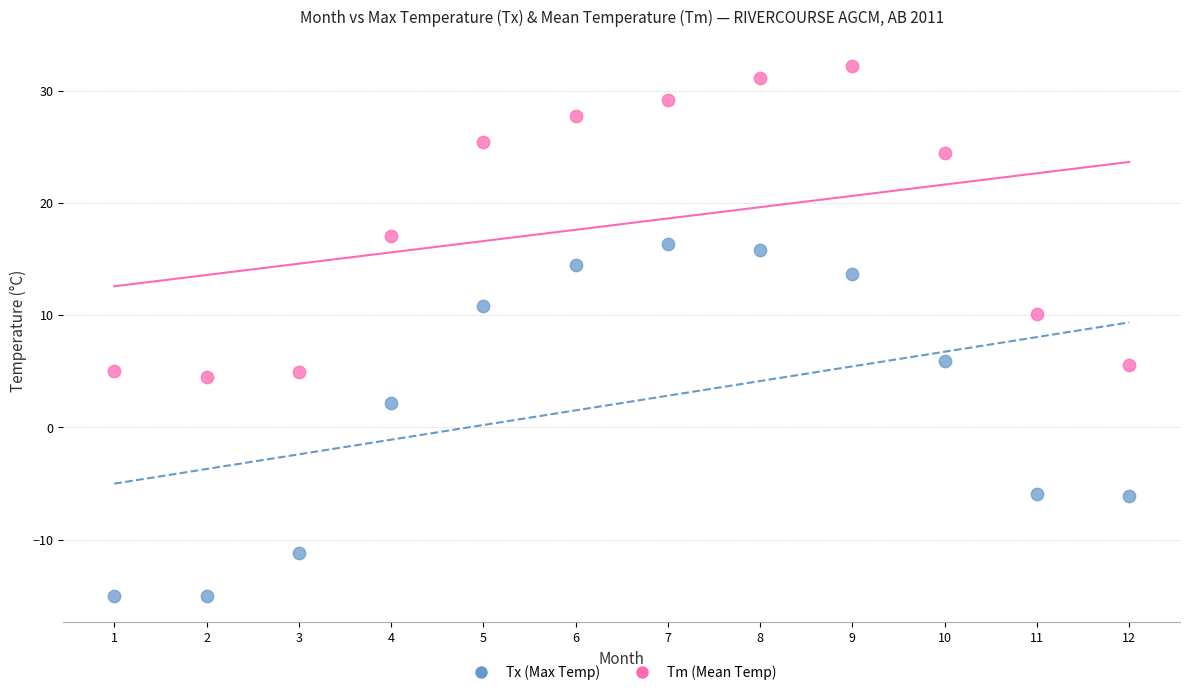

Which series contains the highest Y value?

Tx (Max Temp)